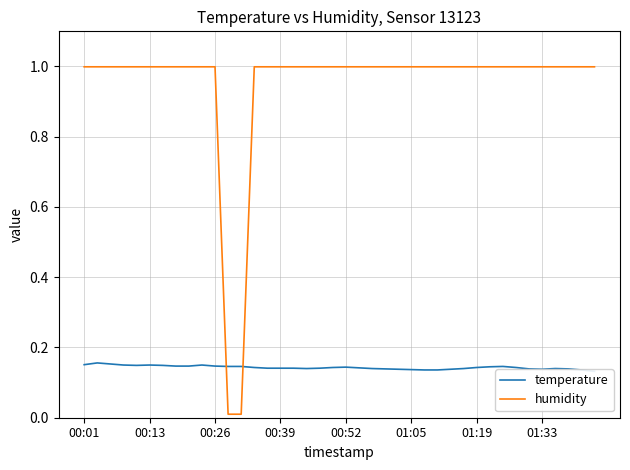

What is the sum of all humidity values?

38.0